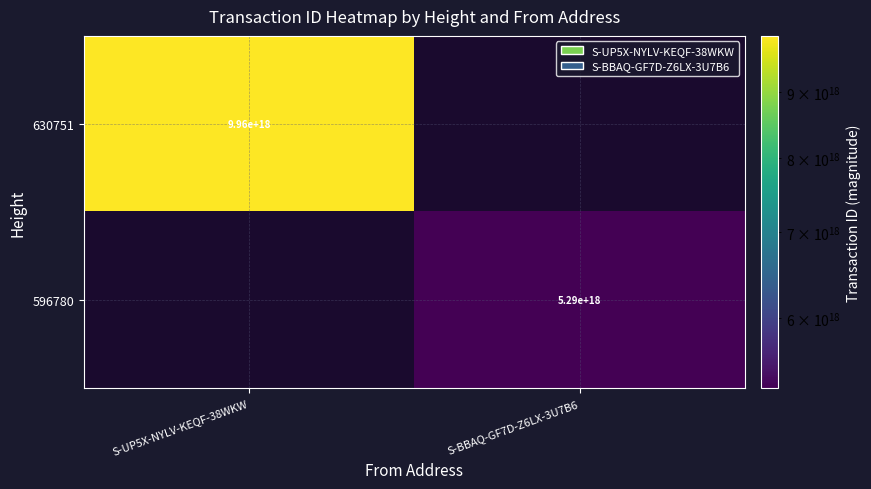

Is it true that 596780 equals 1304711598581718016 at S-BBAQ-GF7D-Z6LX-3U7B6?

False